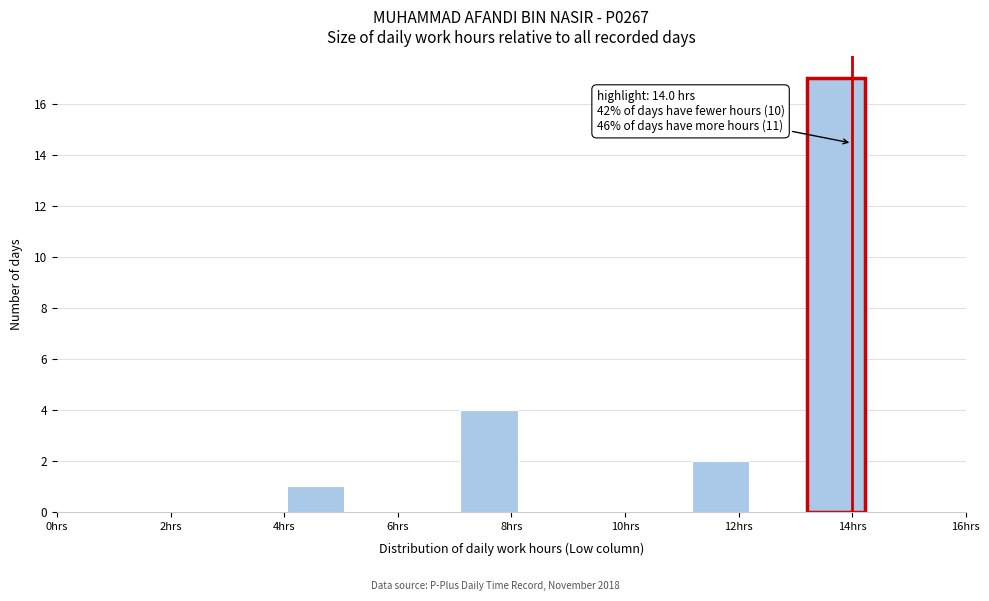

Over which range of the x-axis is the bar tallest?

13.2 to 14.2